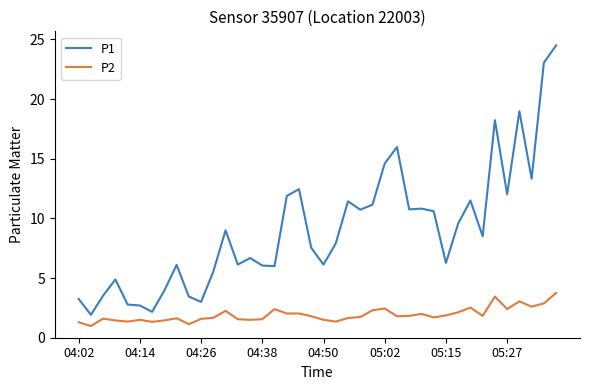

What are all the series names shown in the legend?

P1, P2